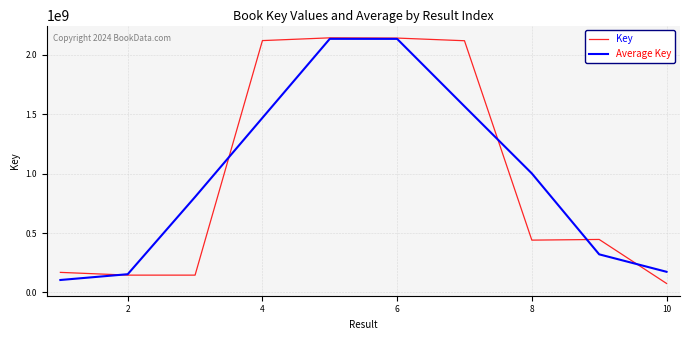

How many lines are shown in the chart?

2